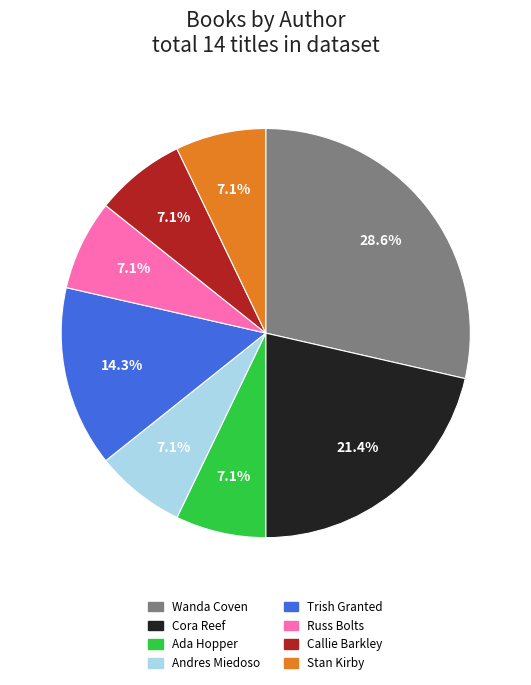

Is there any slice that represents more than half of the pie?

No